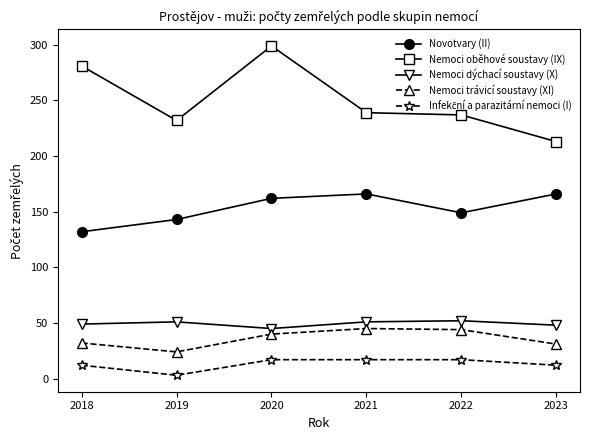

What is the total value across all series at 2023?

470